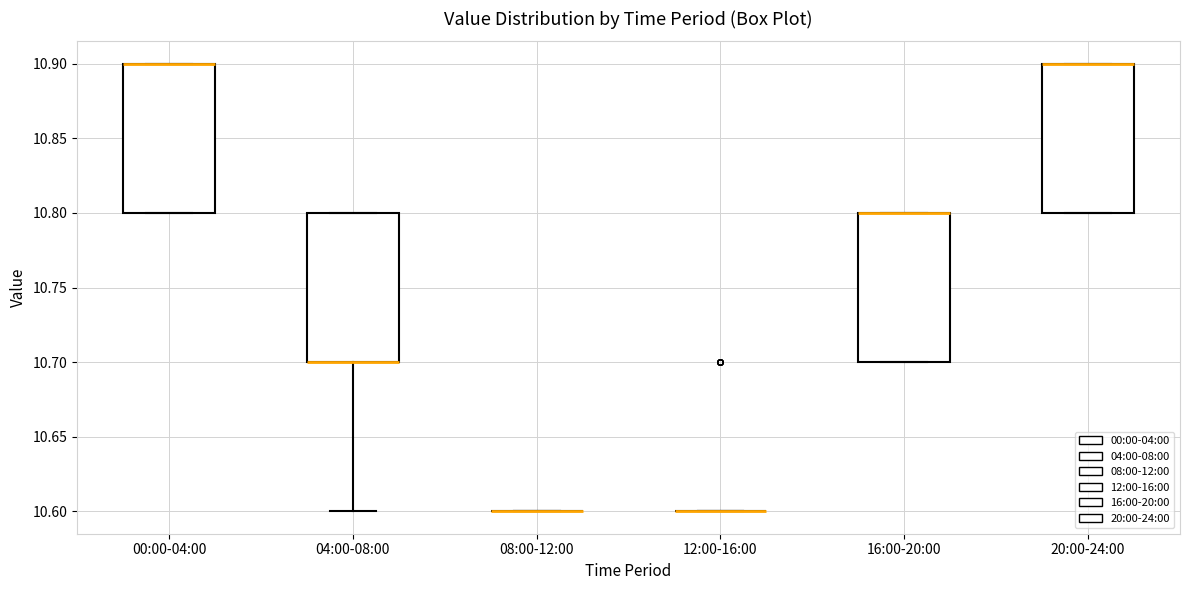

Reading left to right, transcribe this box plot: for each box, give where its median line is, the range the box spans, and where its two whiskers end, as read against the y-axis. The values are not printed on the chart, so give them approximately, as read against the axis.

00:00-04:00: median 10.9 (drawn on the box's upper edge), box 10.8 to 10.9, whiskers 10.8 to 10.9
04:00-08:00: median 10.7 (drawn on the box's lower edge), box 10.7 to 10.8, whiskers 10.6 to 10.8
08:00-12:00: box collapsed to a line at 10.6, whiskers 10.6 to 10.6
12:00-16:00: box collapsed to a line at 10.6, whiskers 10.6 to 10.6
16:00-20:00: median 10.8 (drawn on the box's upper edge), box 10.7 to 10.8, whiskers 10.7 to 10.8
20:00-24:00: median 10.9 (drawn on the box's upper edge), box 10.8 to 10.9, whiskers 10.8 to 10.9